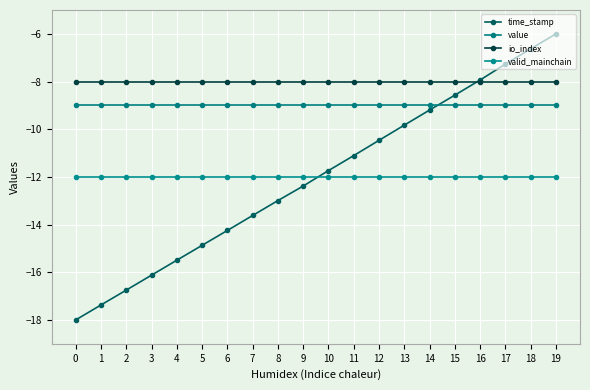

Rank the series at 16 from lowest to highest value.

valid_mainchain, value, io_index, time_stamp